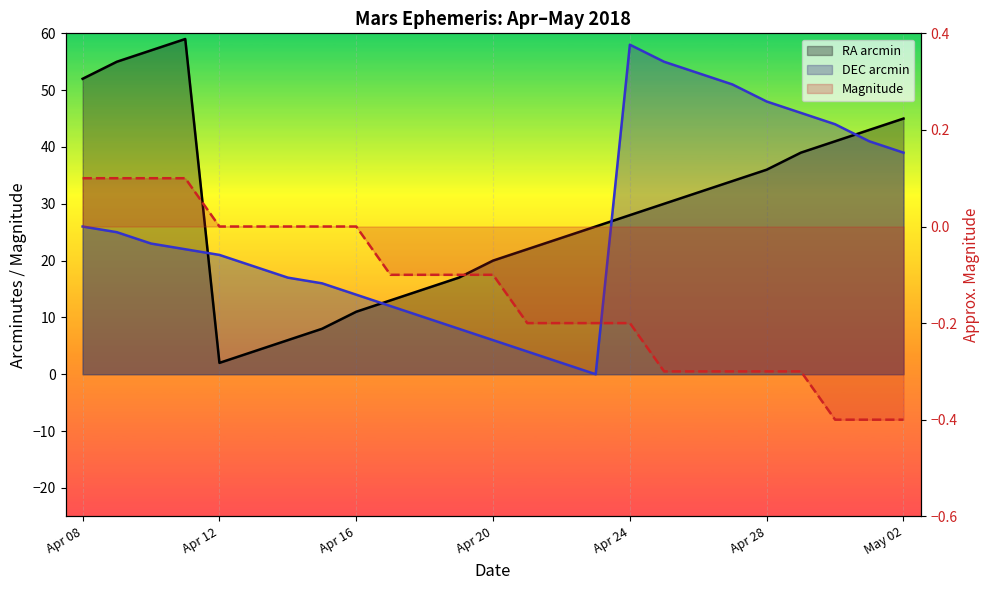

What is the difference between the maximum and minimum values in the RA arcmin (line) series?

57.0